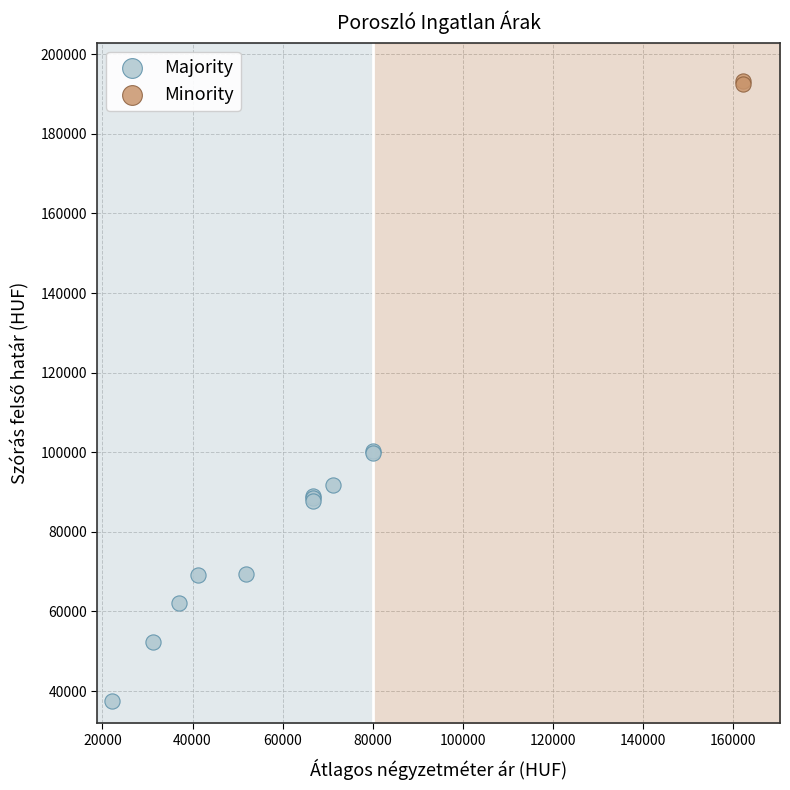

What are all the series names shown in the legend?

Majority, Minority